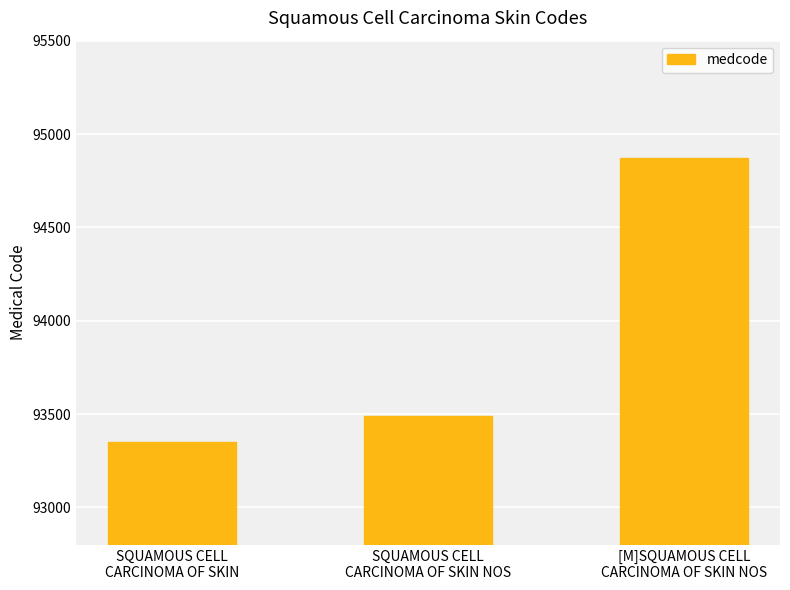

What is the greatest value displayed?

94873